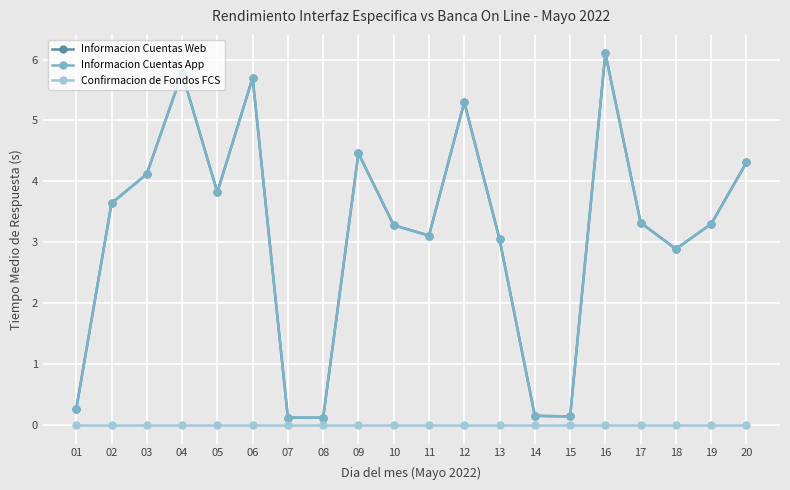

Between 13 and 01, which is larger?

13